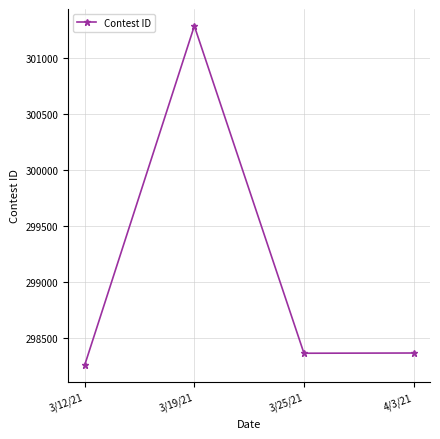

What is the change in value from 3/12/21 to 3/19/21?

+3022